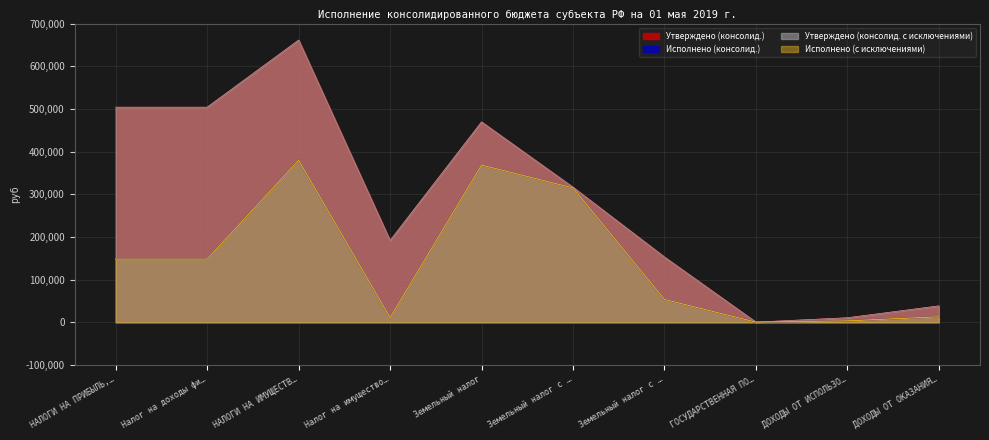

Does the chart display data point markers on the line(s)?

No